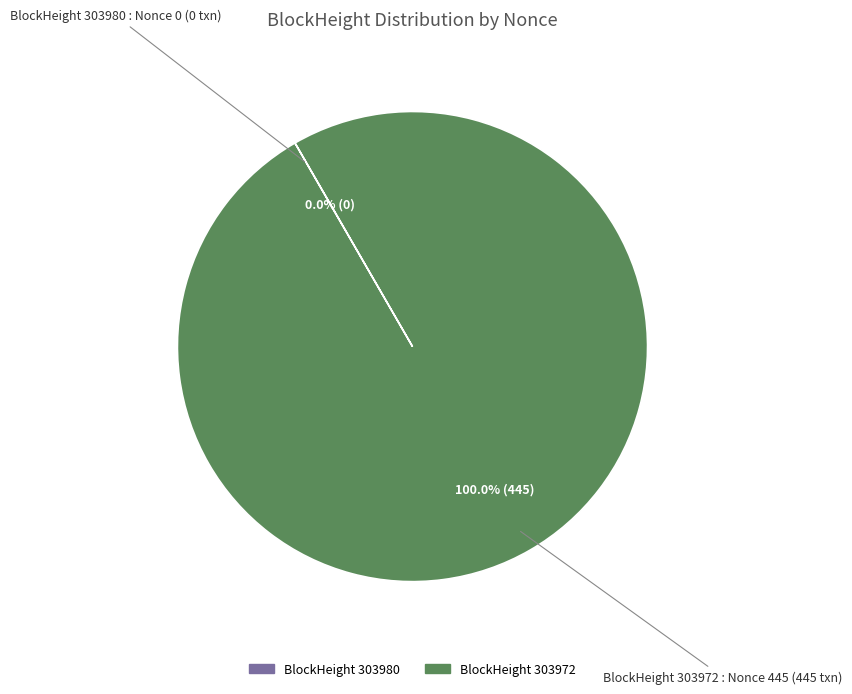

Is there any slice that represents more than half of the pie?

Yes